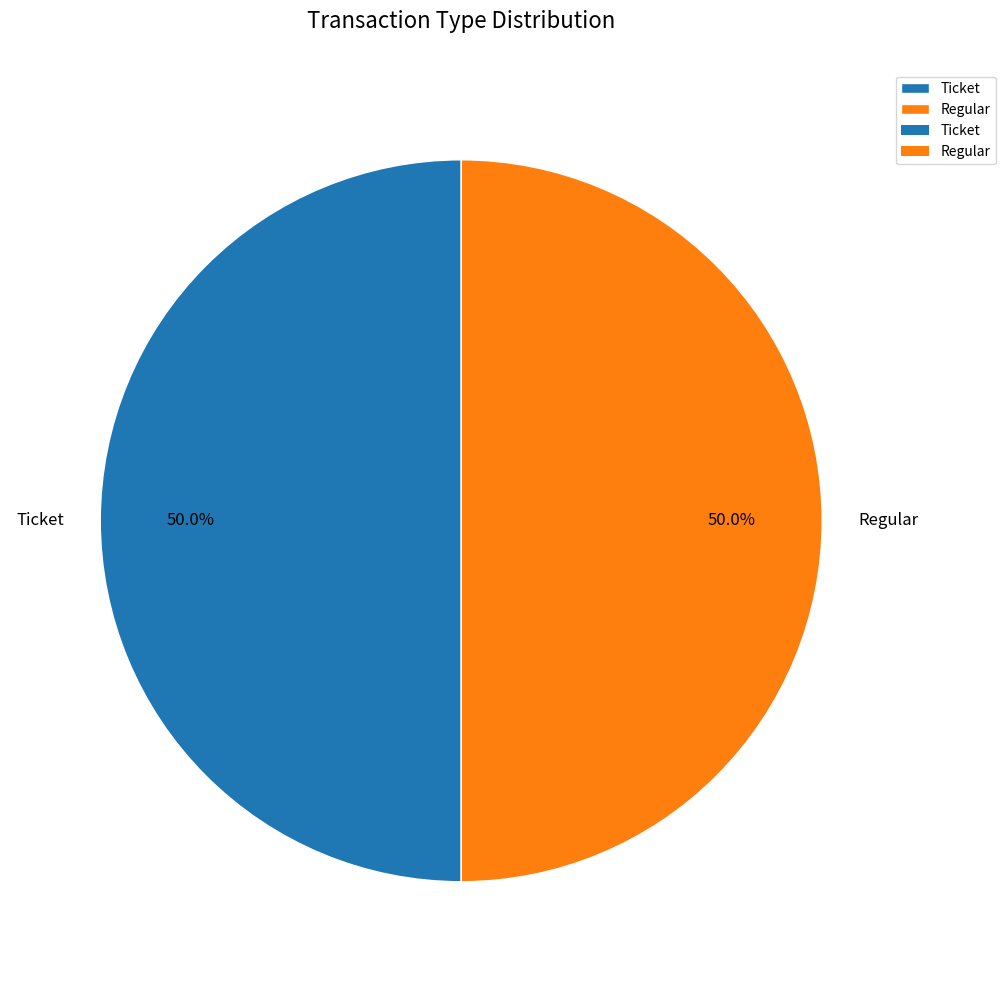

Do Ticket and Regular together represent more than half of the pie?

Yes